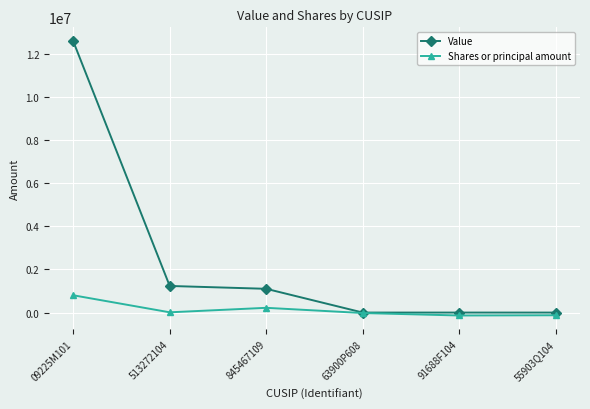

Which series has the largest total across all categories?

Value